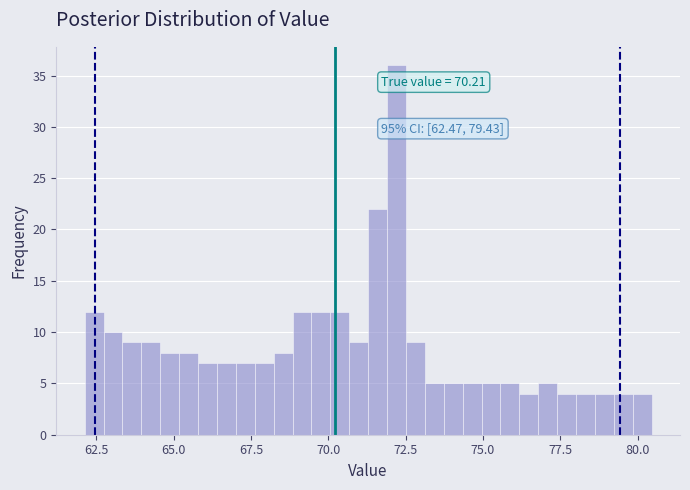

Around what value on the x-axis is the tallest bar? Give the approximate position of its centre, as read against the axis.

72.0